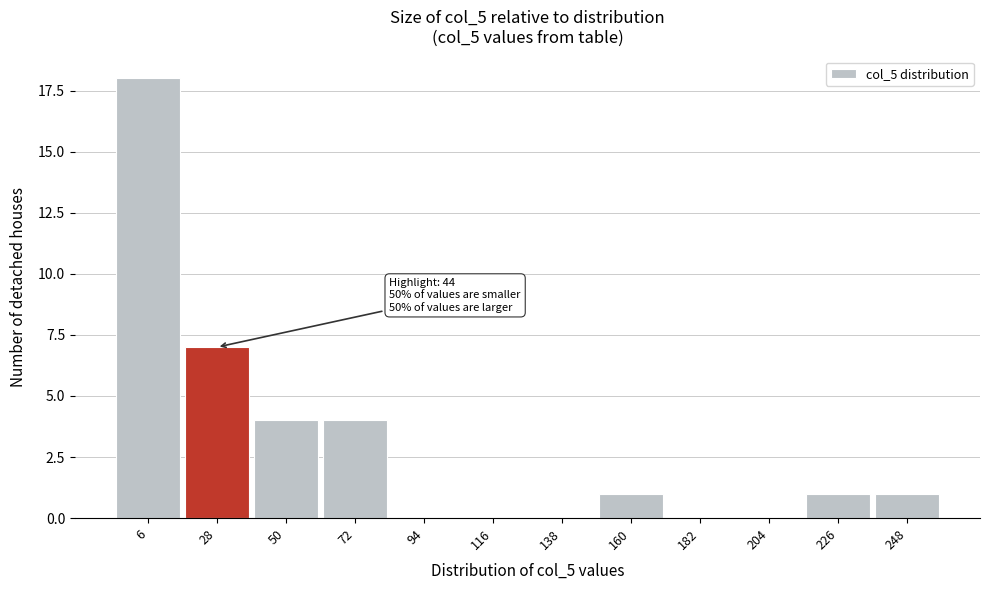

Reading left to right, extract all data points from this chart.

6=18	28=7	50=4	72=4	94=0	116=0	138=0	160=1	182=0	204=0	226=1	248=1